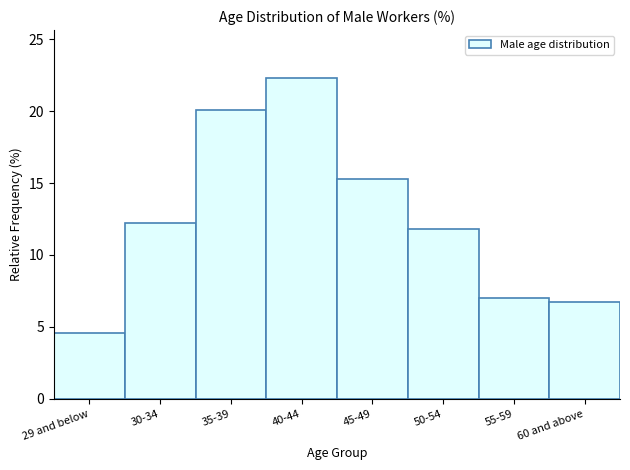

Reading left to right, transcribe all the data shown in this chart.

4.6	12.2	20.1	22.3	15.3	11.8	7.0	6.7